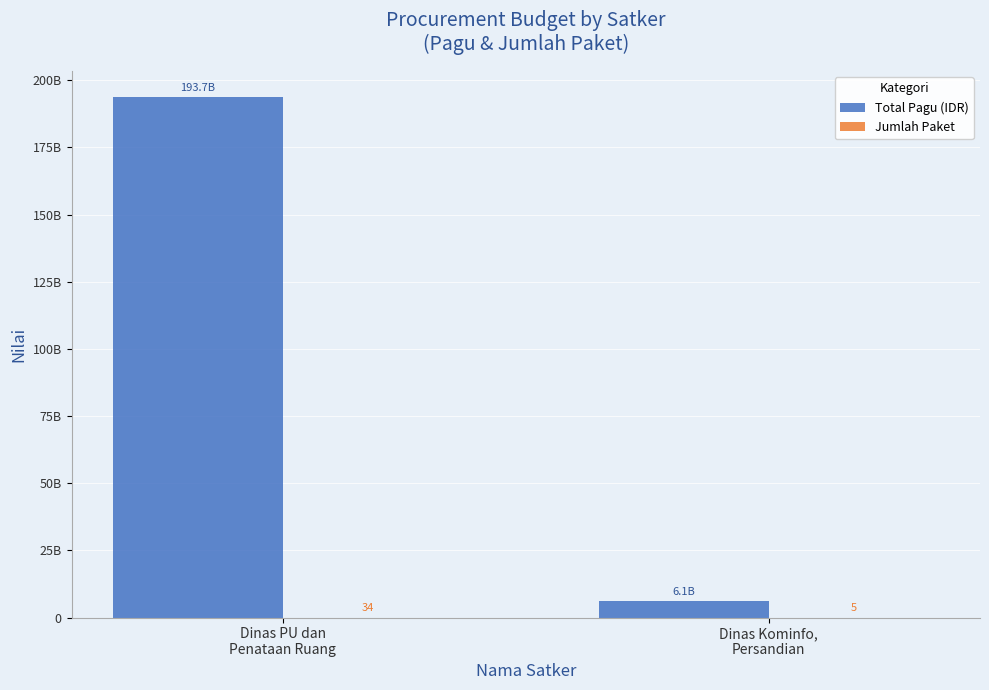

True or false: Total Pagu (IDR) has a value of 267831047175 at Dinas PU dan
Penataan Ruang.

False